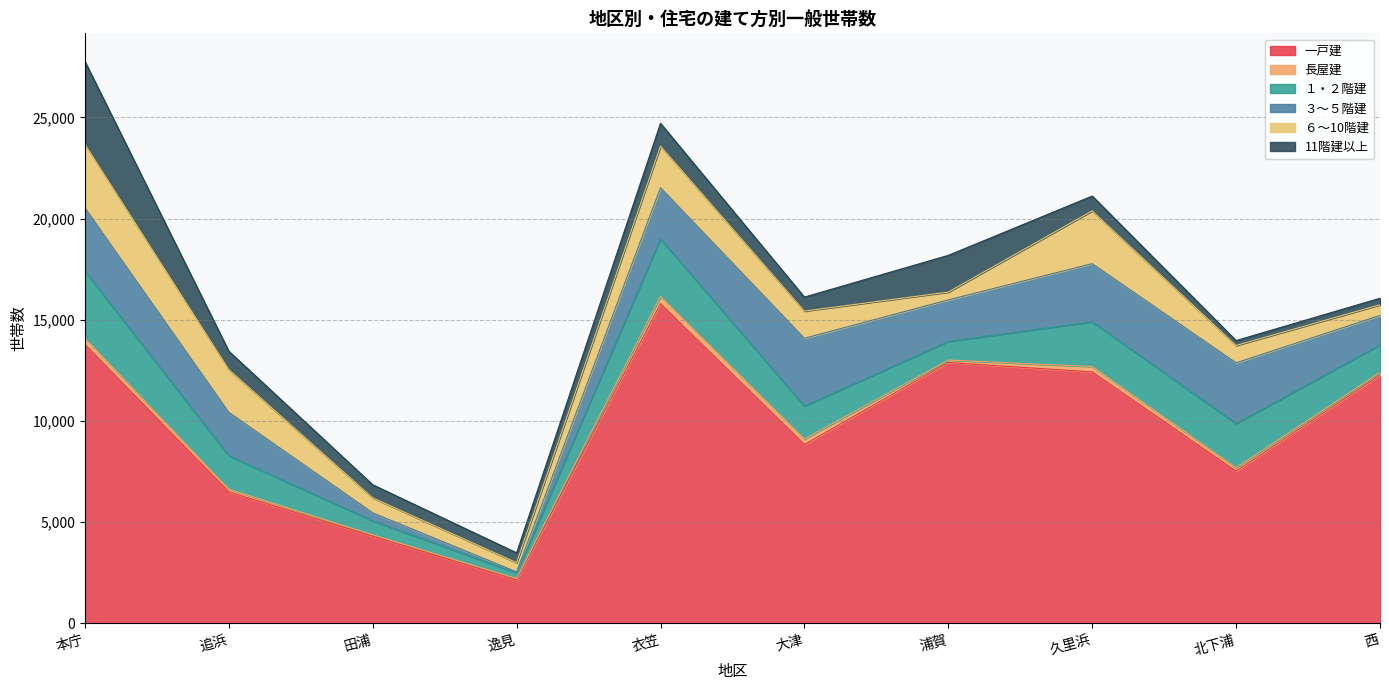

Where does the 11階建以上 series first go above 733?

本庁